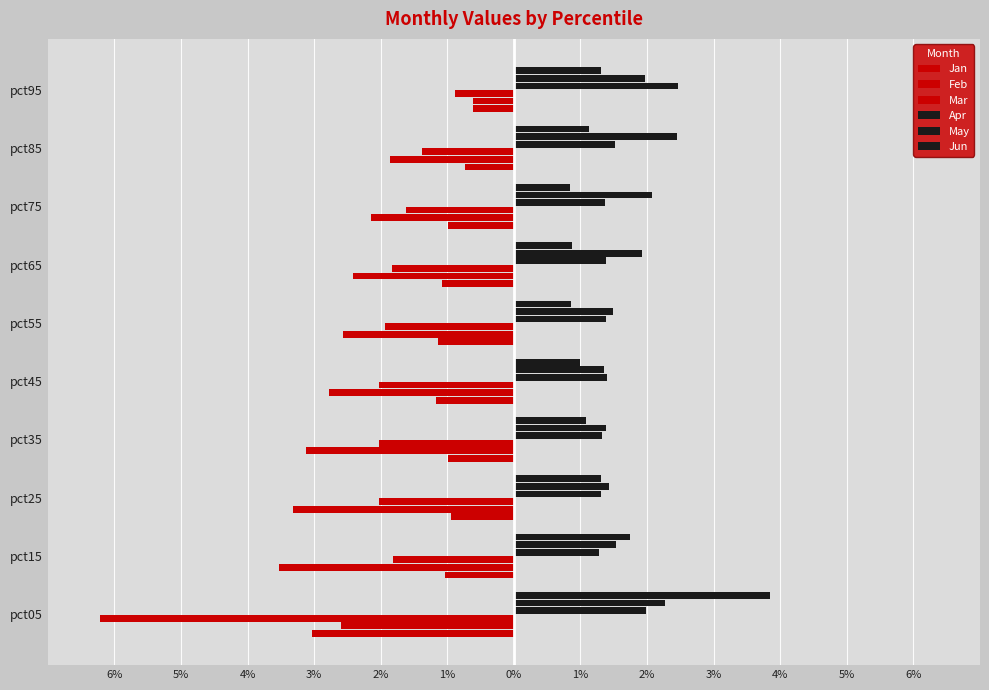

What is the average value of the Jan series?

-1.2